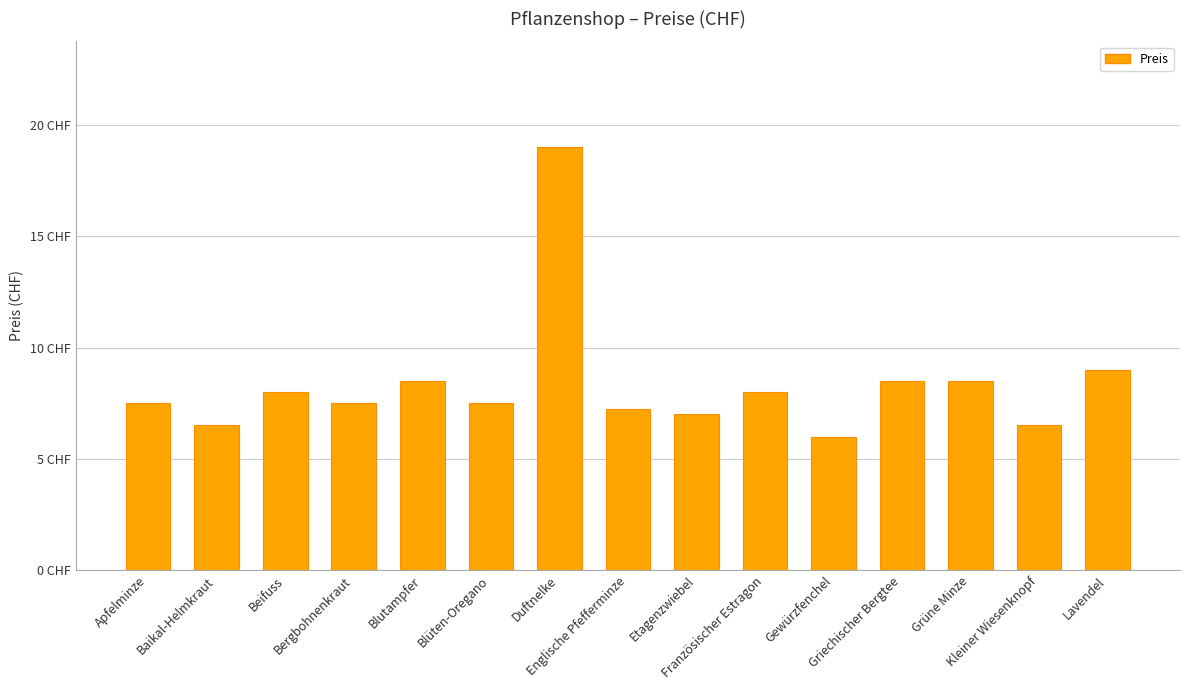

Is it true that the value at Baikal-Helmkraut is 6.5?

True